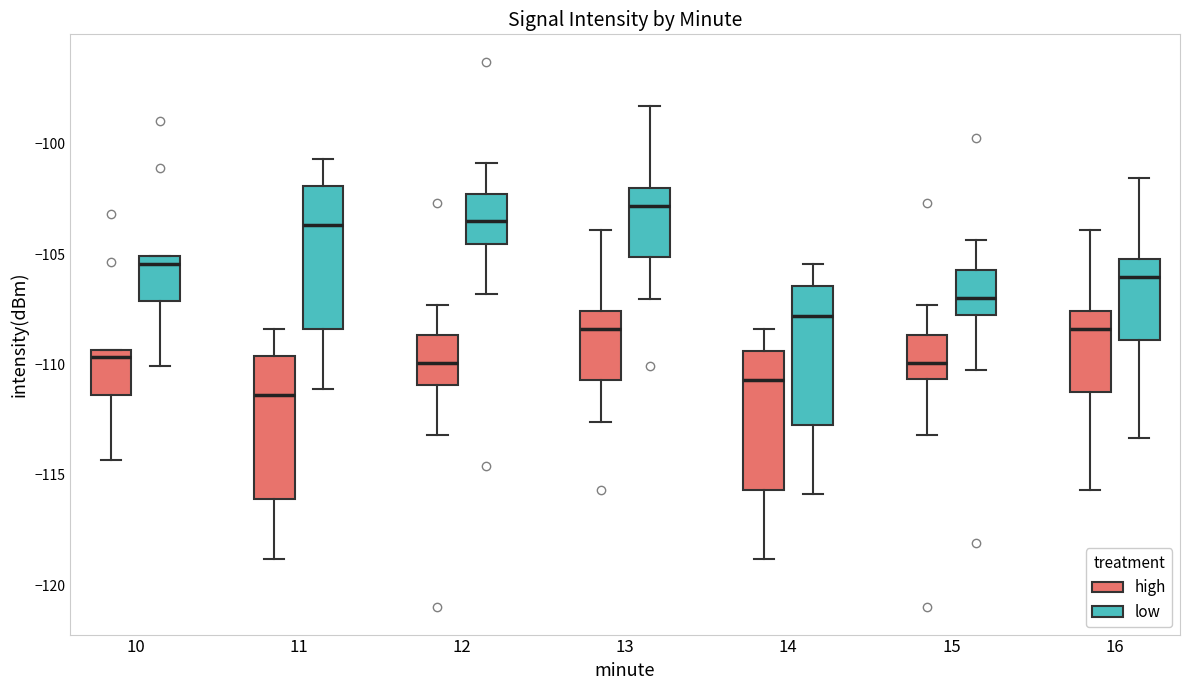

Which box has the lowest median line?

11 (high)